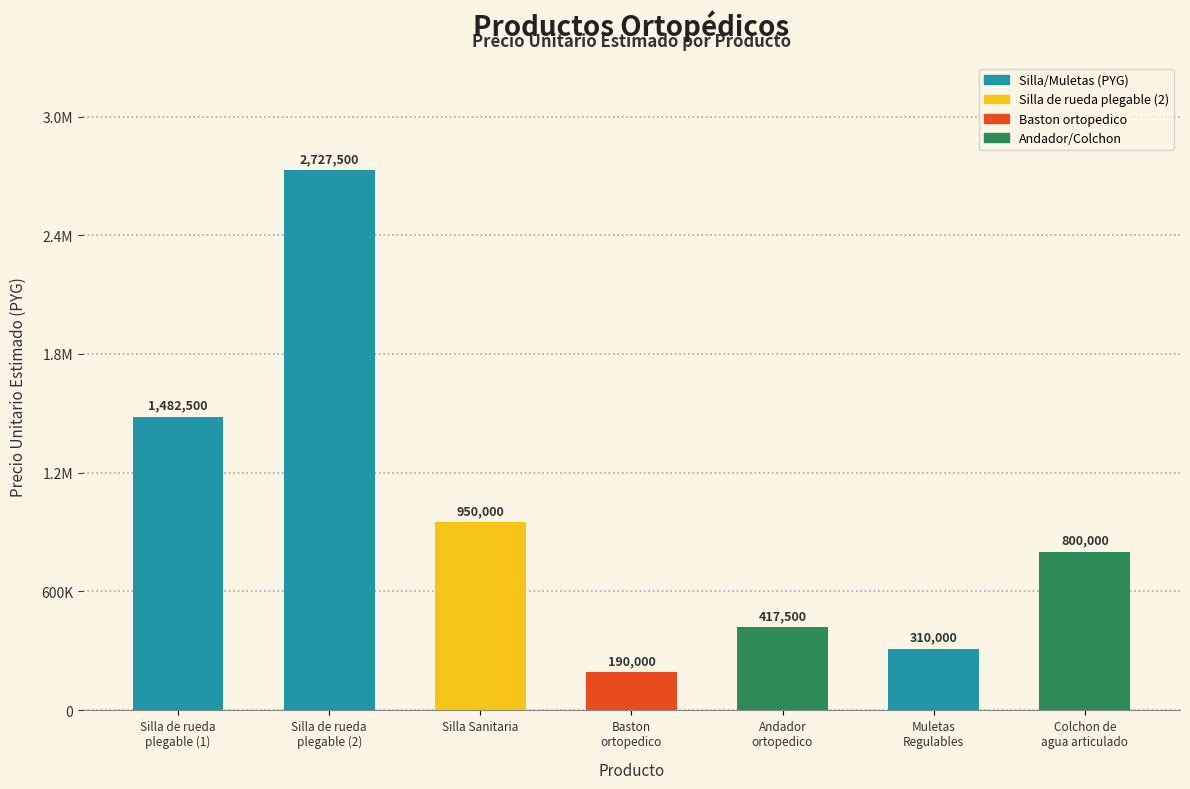

Are the bars horizontal?

No